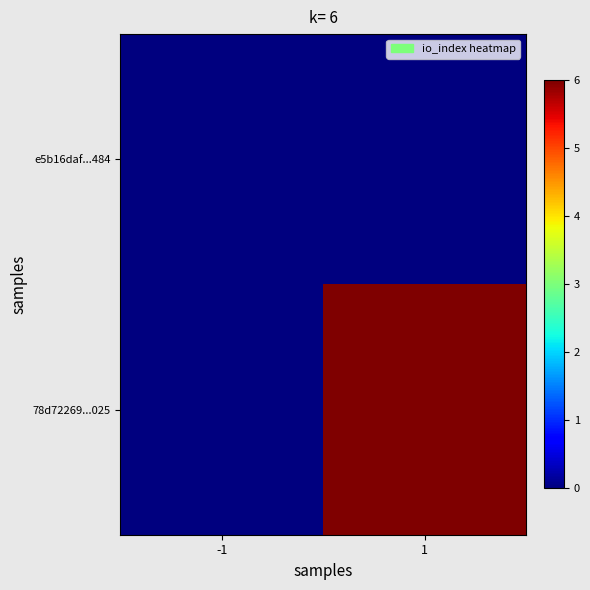

Reading left to right, list all the values displayed in this chart.

e5b16daf...484: -1=0	1=0
78d72269...025: -1=0	1=6